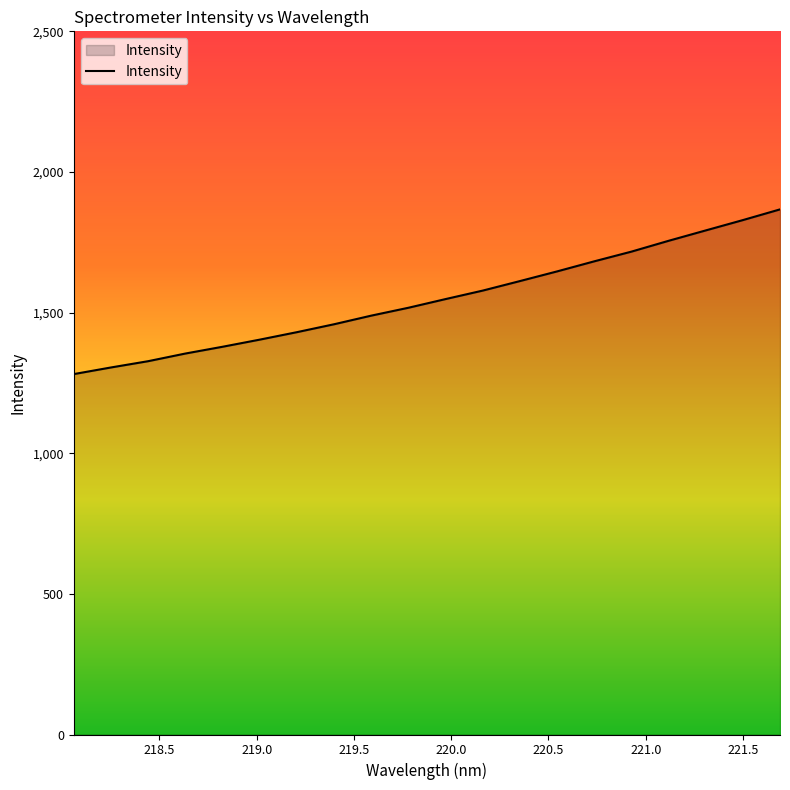

What is the difference between the maximum and minimum values?

585.6